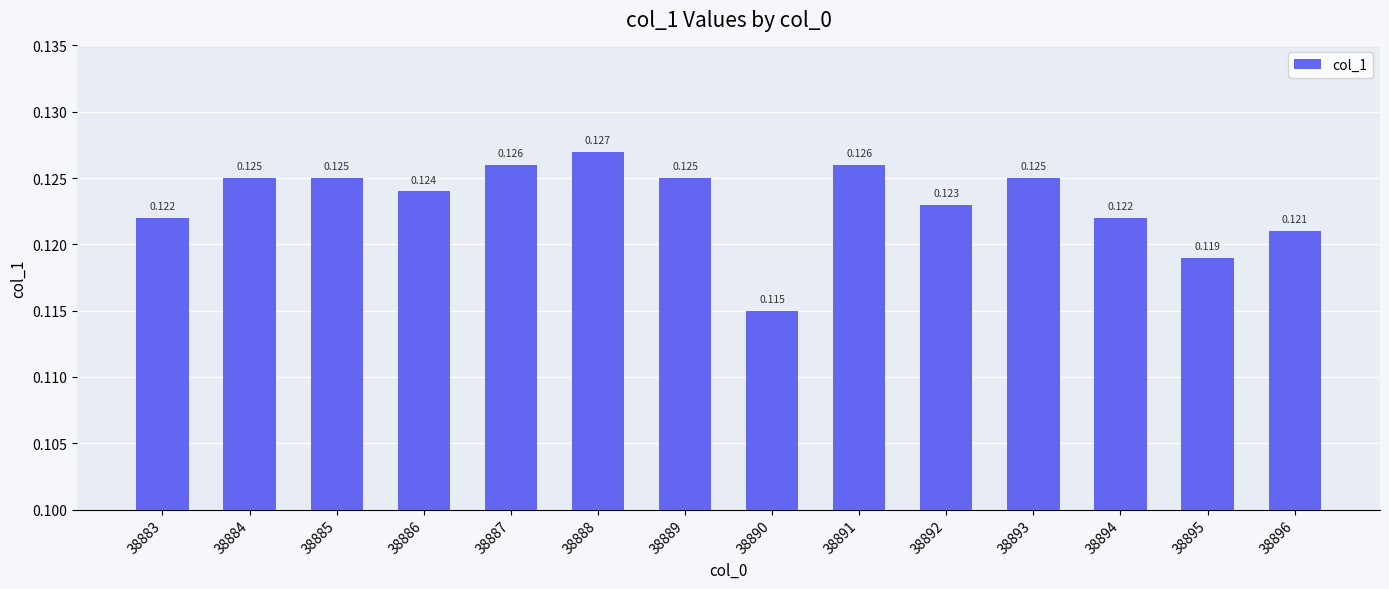

Rank the categories by value from lowest to highest.

38890, 38895, 38896, 38883, 38894, 38892, 38886, 38884, 38885, 38889, 38893, 38887, 38891, 38888